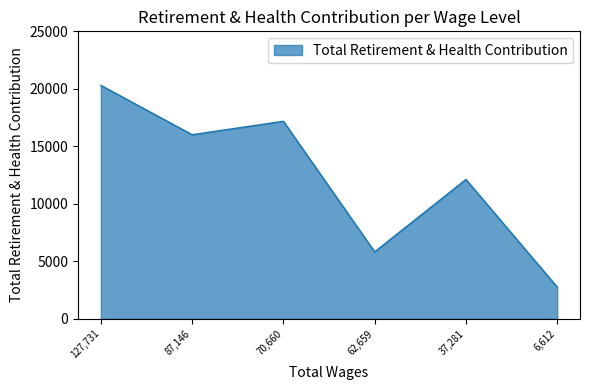

Approximately how many times larger is the value at 37,281 compared to 127,731?

0.6